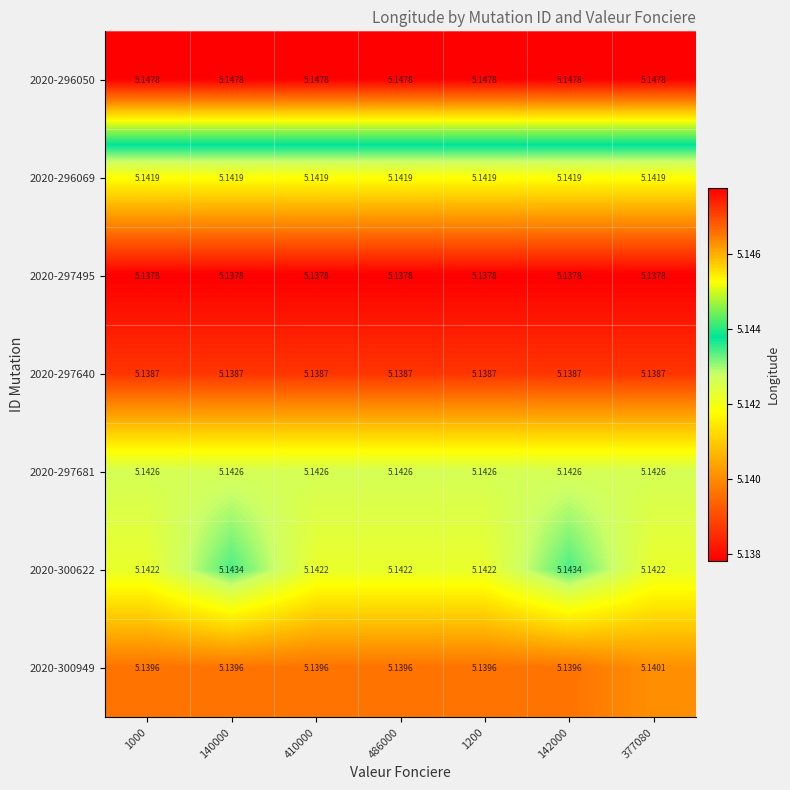

Is the value of 2020-300949 at 486000 greater than the value of 2020-297681 at 1200?

No